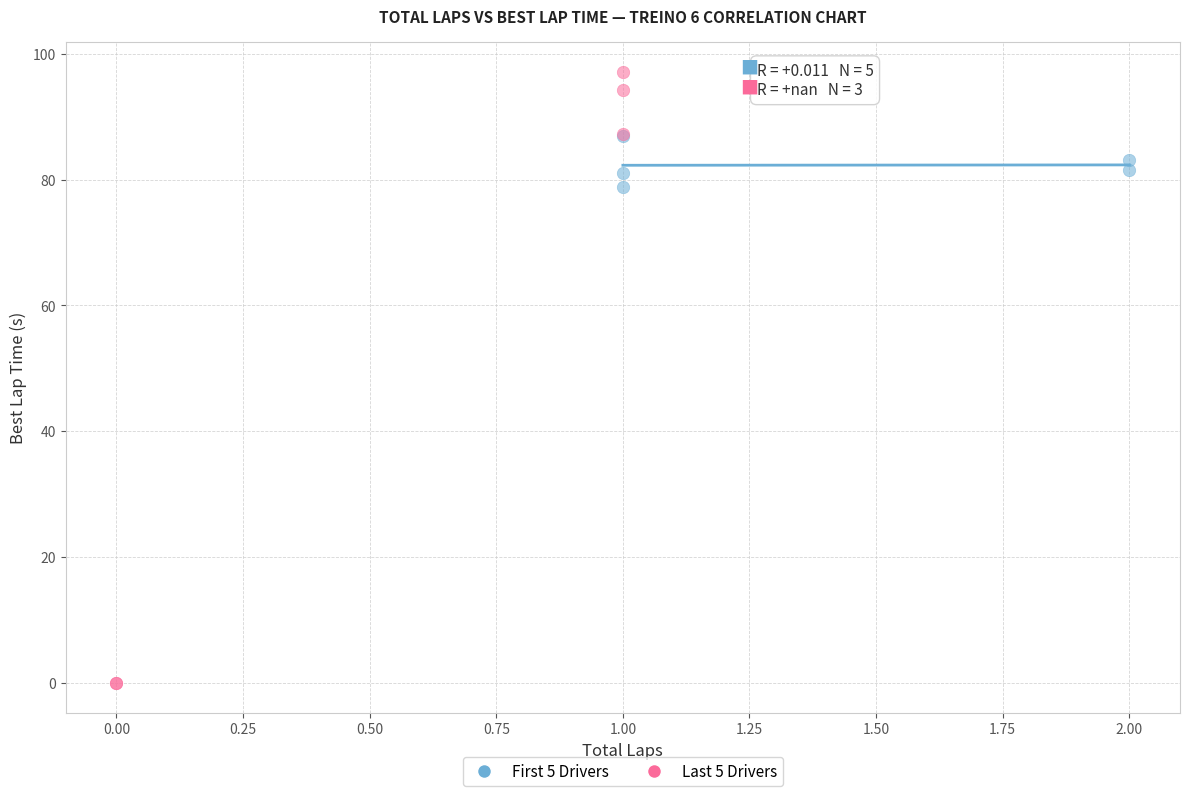

Which series has the largest Y range (max minus min)?

Last 5 Drivers